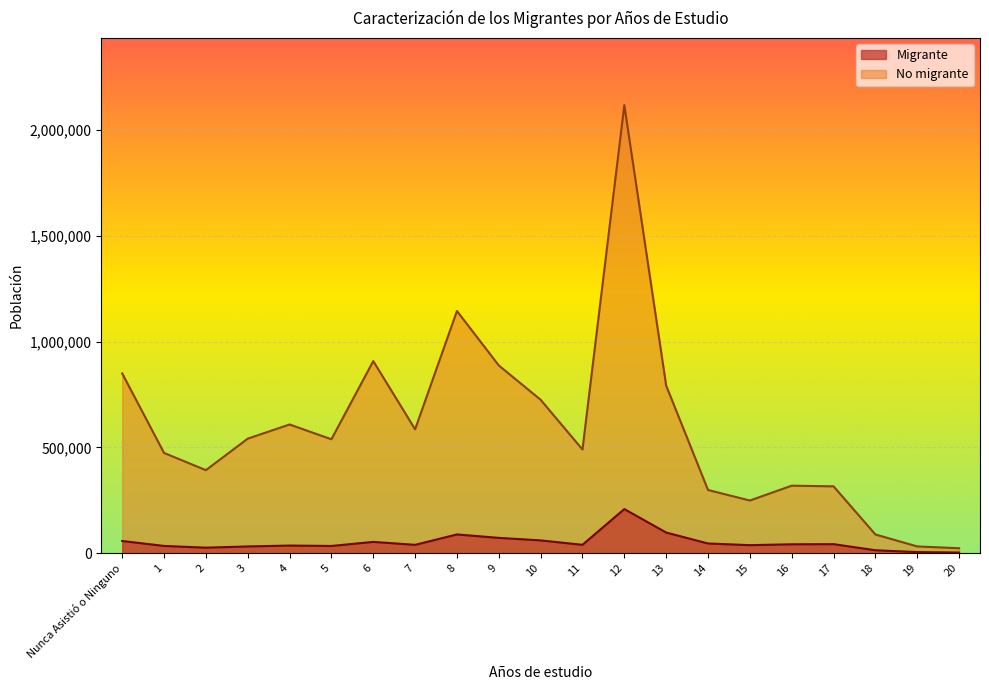

Is it true that Migrante equals 102646 at Nunca Asistió o Ninguno?

False